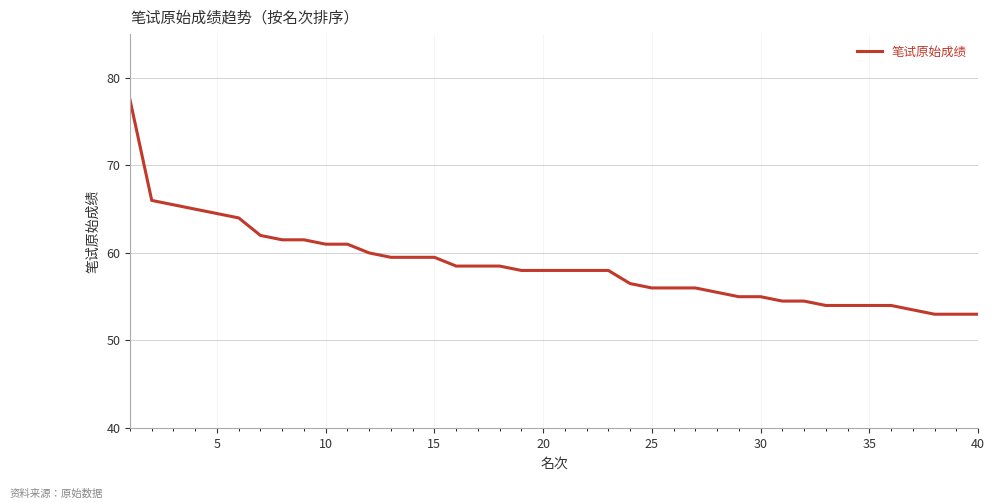

What is the average value?

58.5